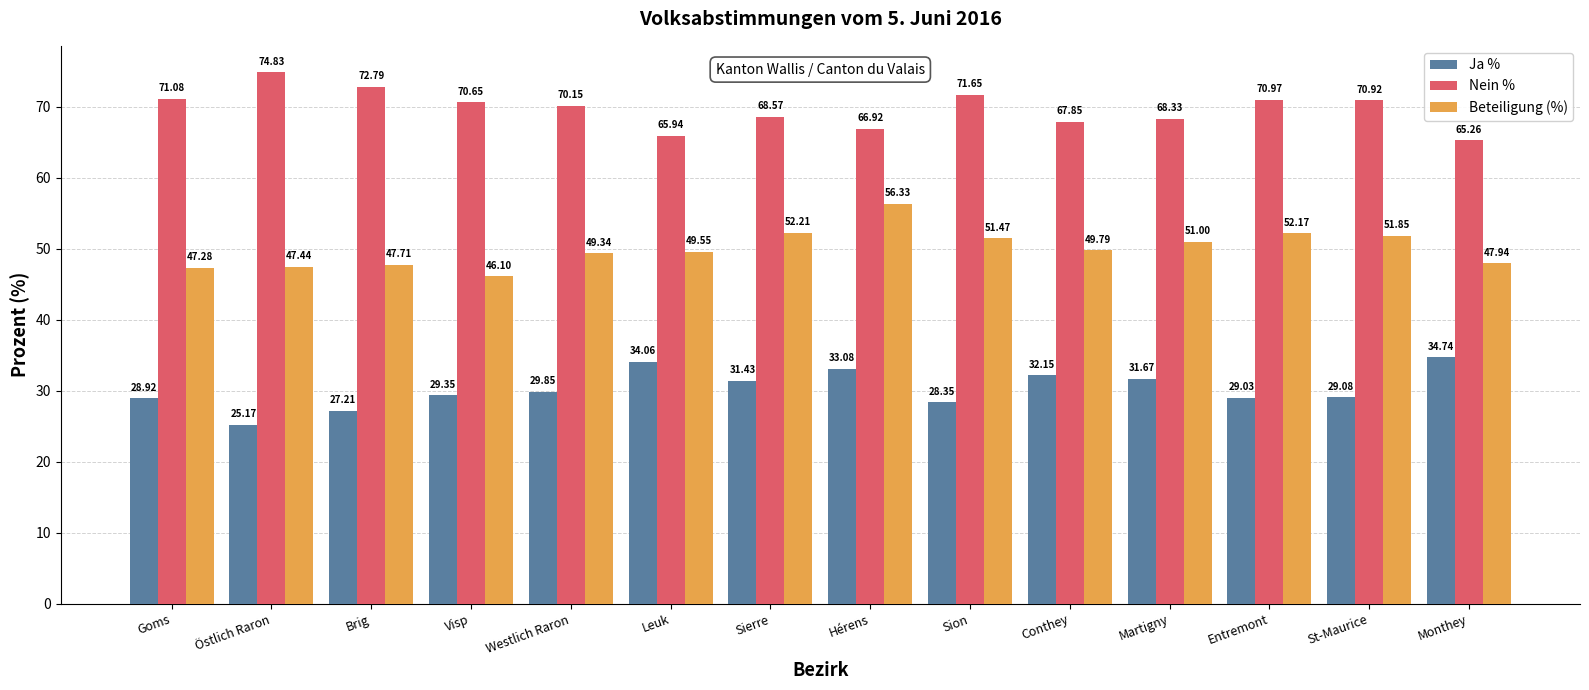

What is the difference between the second highest and minimum values in the Beteiligung (%) series?

6.1